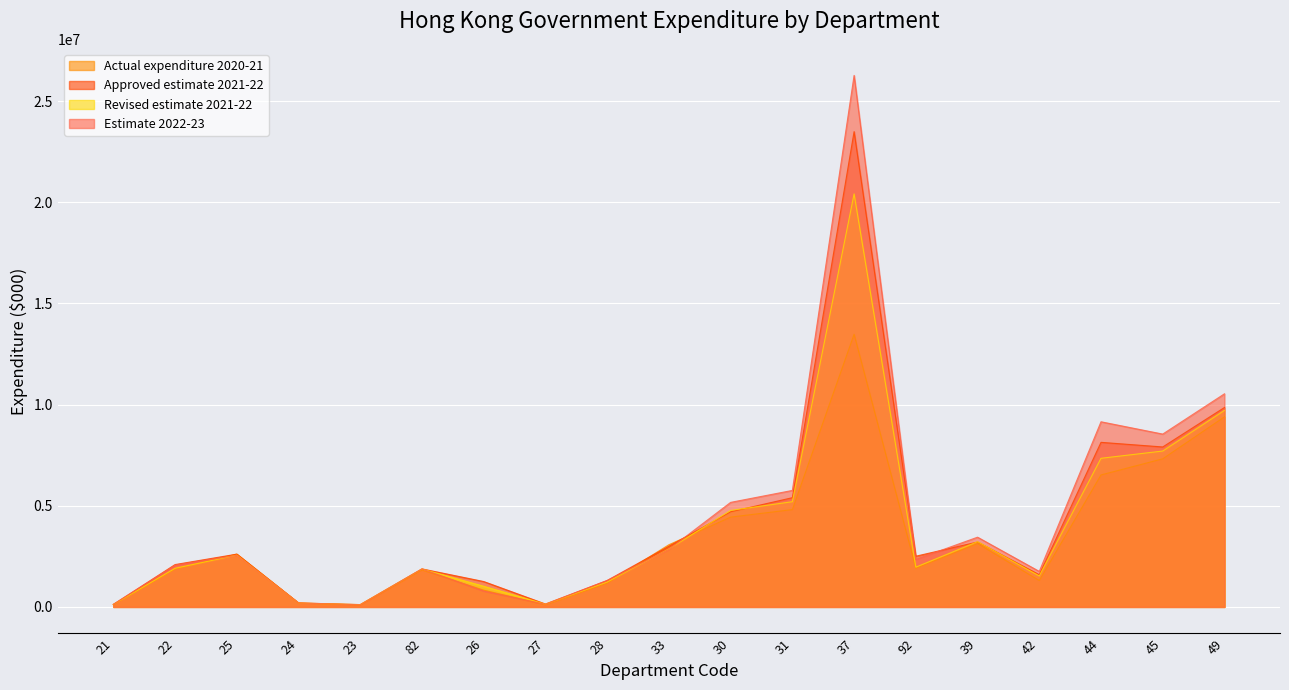

Which has a higher value, 30 or 28?

30